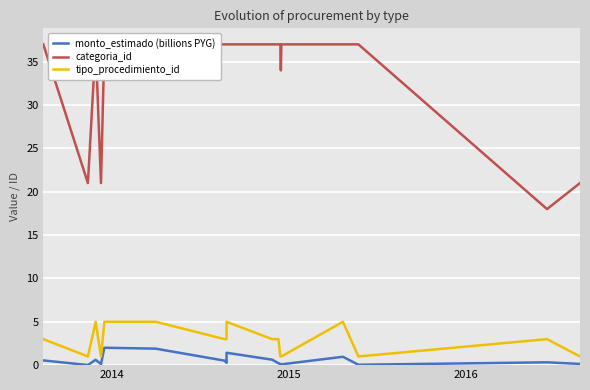

The value of monto_estimado (billions PYG) at 15 is 0.0. True or false?

False